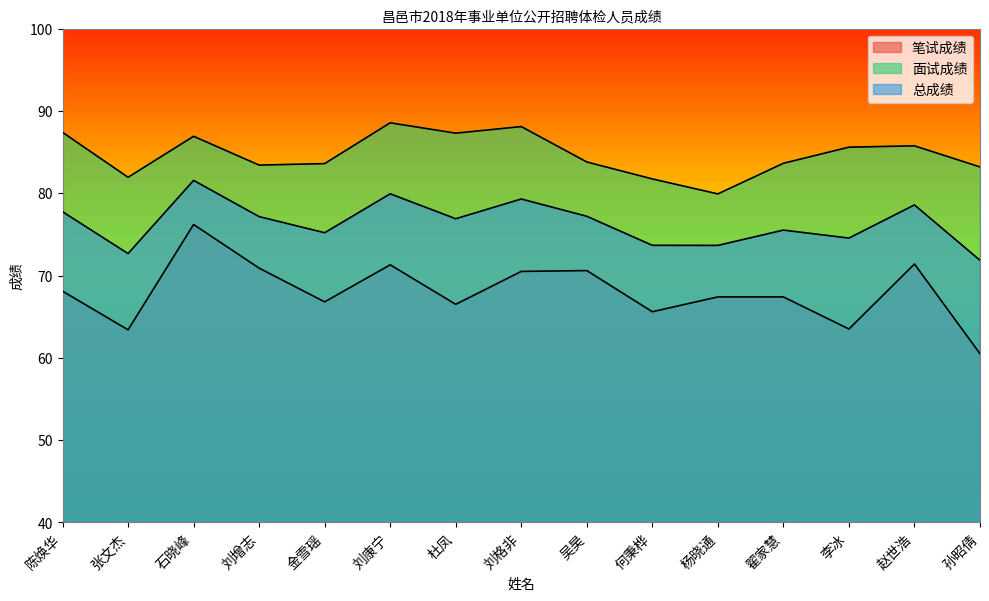

Between 刘增志 and 吴昊, which series saw the biggest shift?

面试成绩